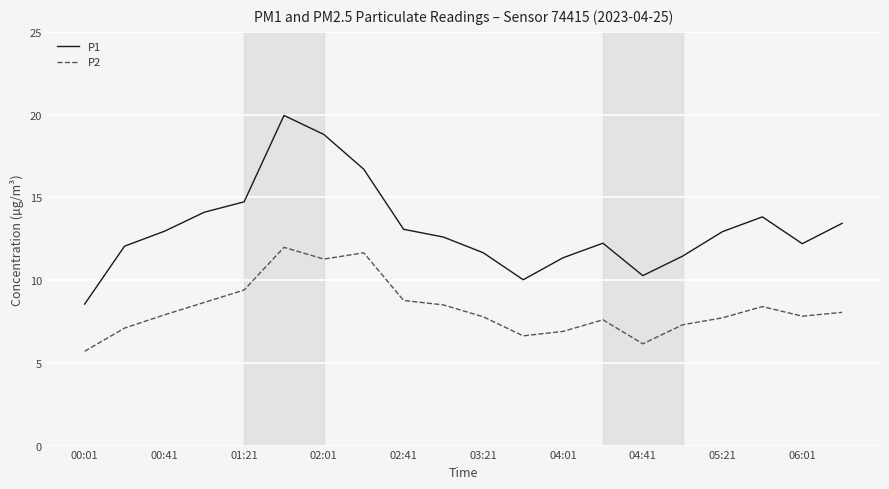

What is the difference between the maximum and minimum values in the P2 series?

6.3